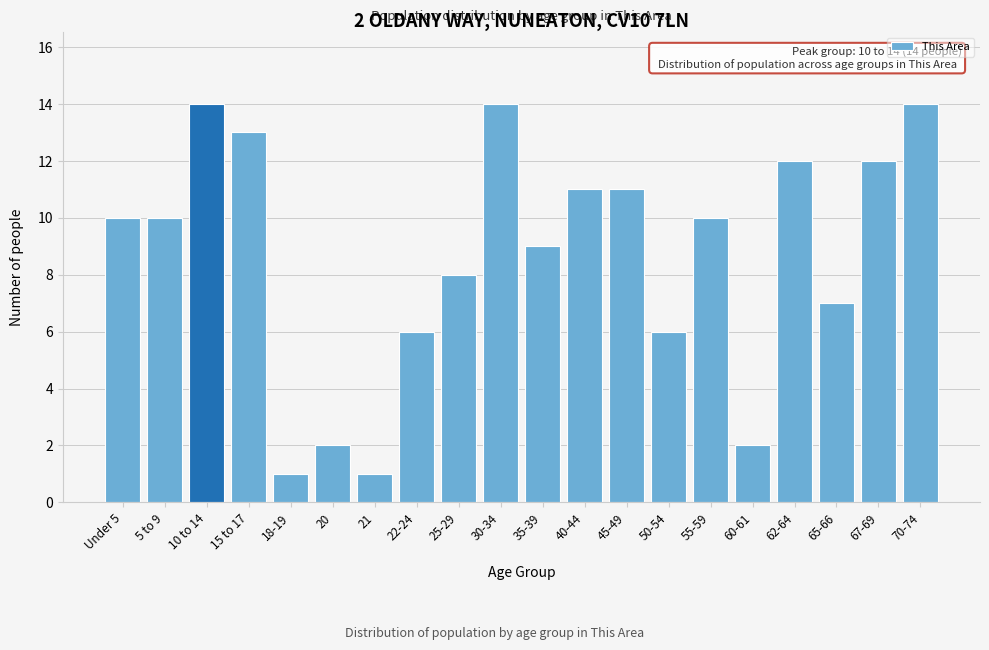

Reading left to right, extract all data points from this chart.

Under 5=10	5 to 9=10	10 to 14=14	15 to 17=13	18-19=1	20=2	21=1	22-24=6	25-29=8	30-34=14	35-39=9	40-44=11	45-49=11	50-54=6	55-59=10	60-61=2	62-64=12	65-66=7	67-69=12	70-74=14